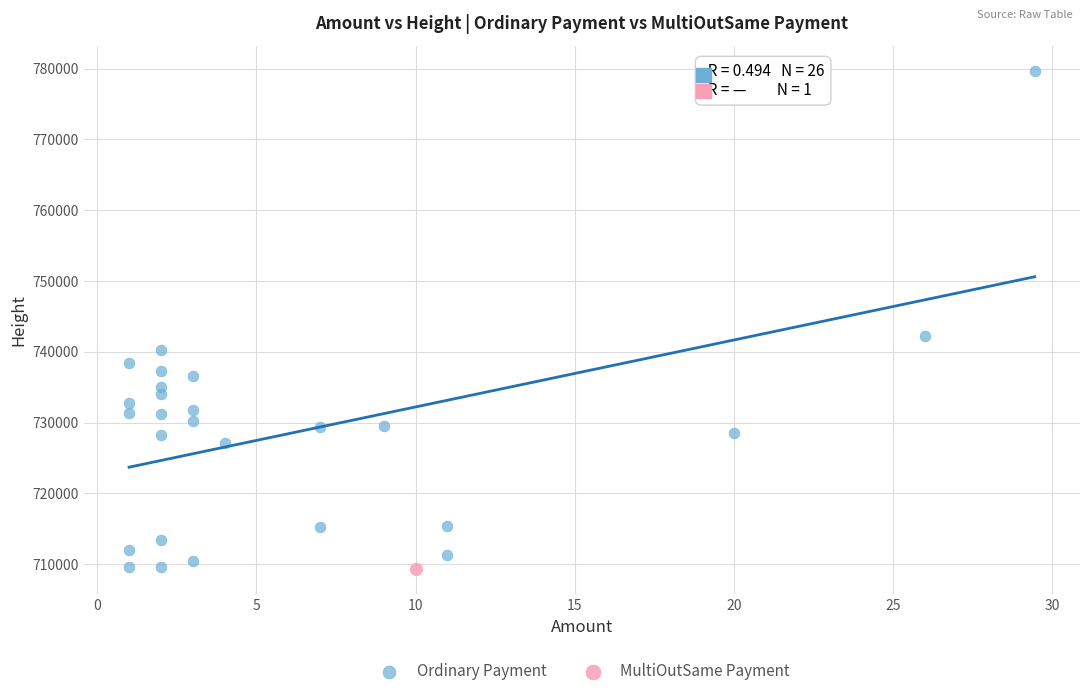

What are all the series names shown in the legend?

Ordinary Payment, MultiOutSame Payment